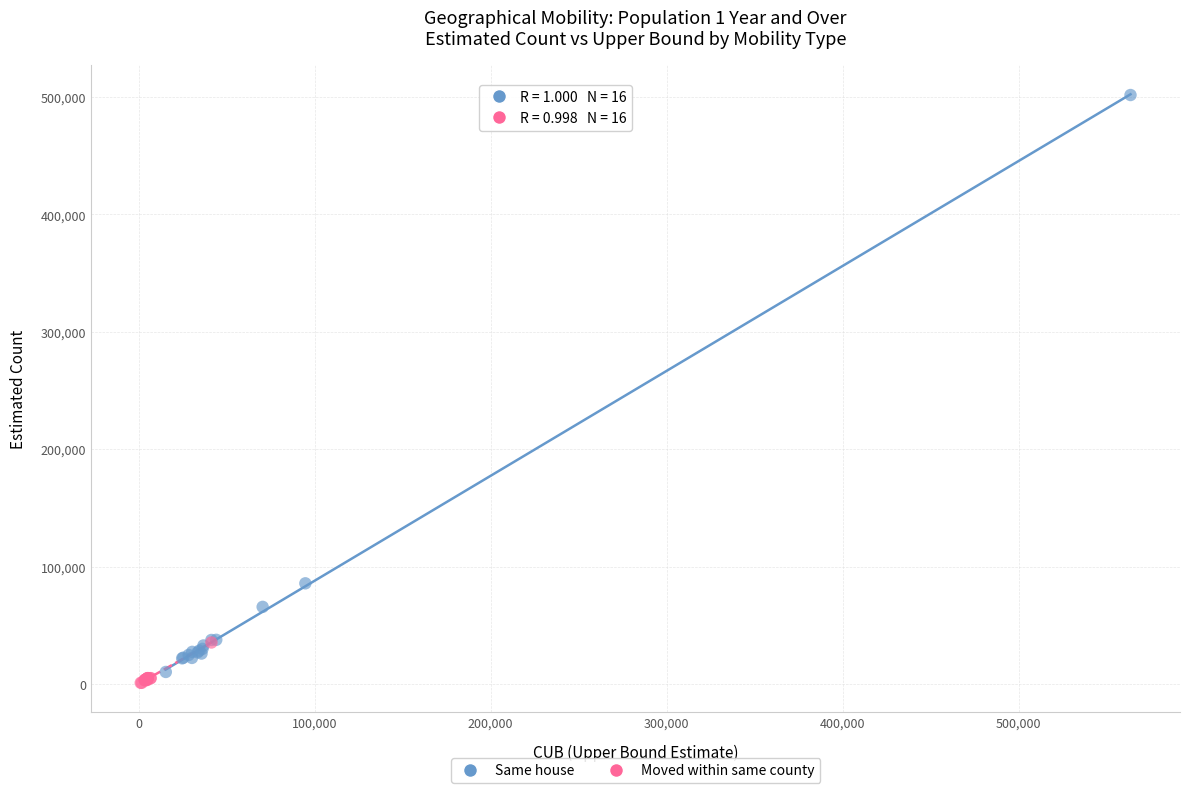

Which series contains the highest Y value?

Same house